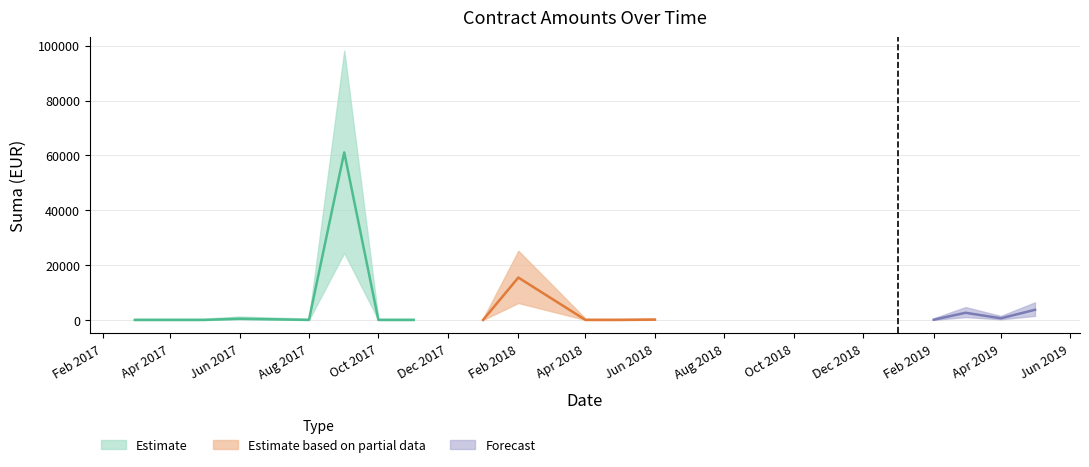

At which category does the data reach its first local peak?

2017-06-28